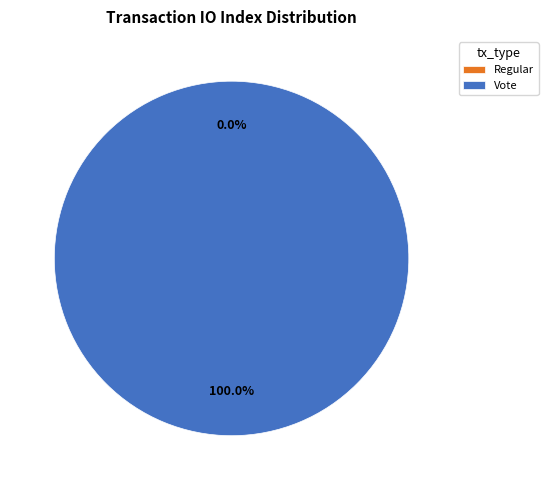

Is it true that Regular is 10% of the pie?

False